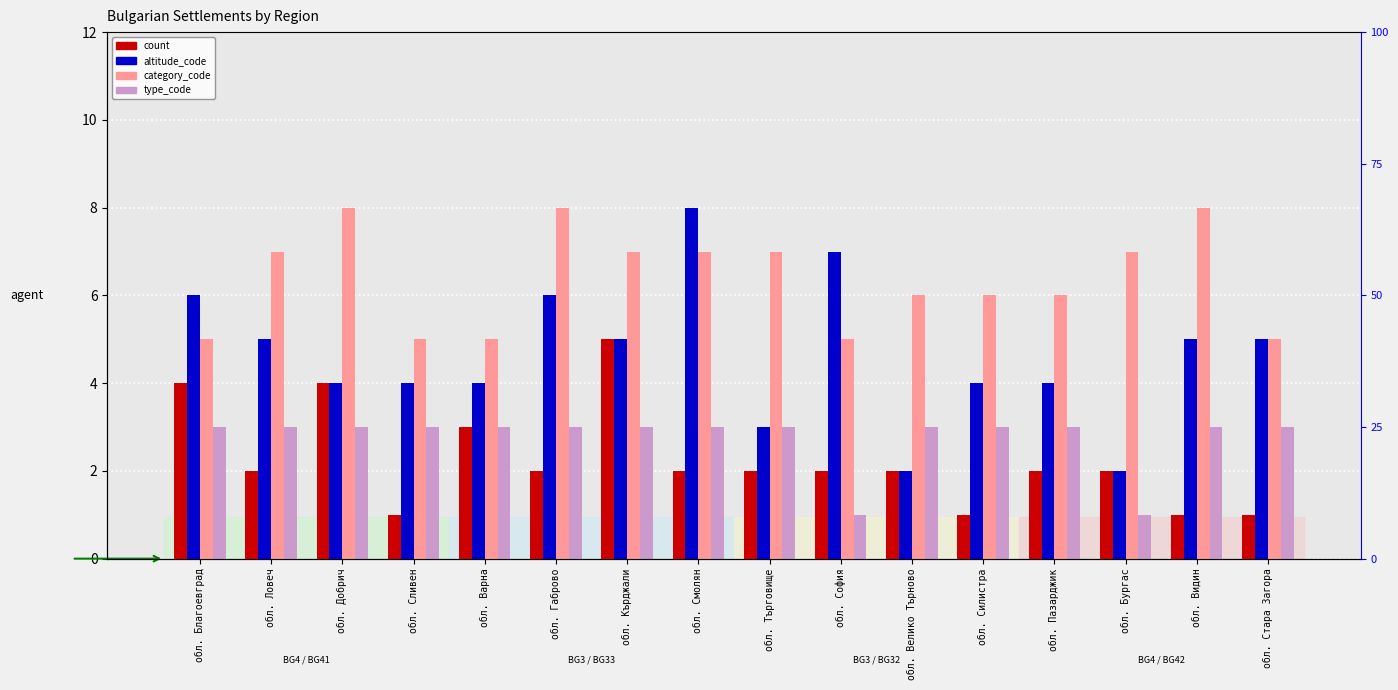

At which category does the chart reach its peak across all series?

обл. Смолян